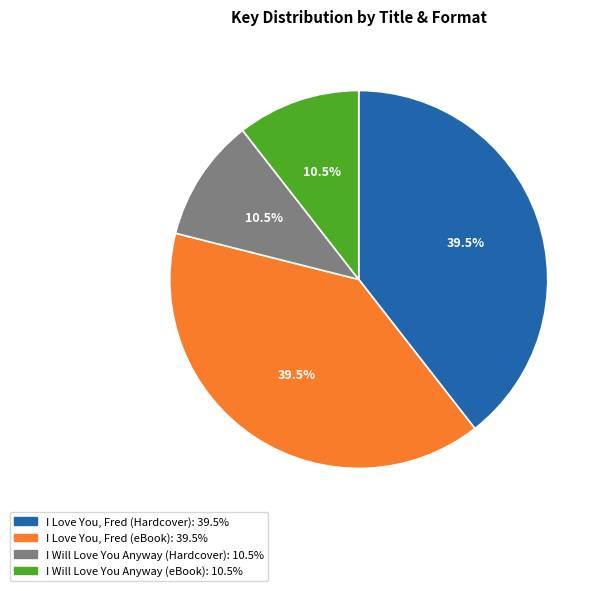

What portion of the pie excludes I Love You, Fred (Hardcover)?

60.5%